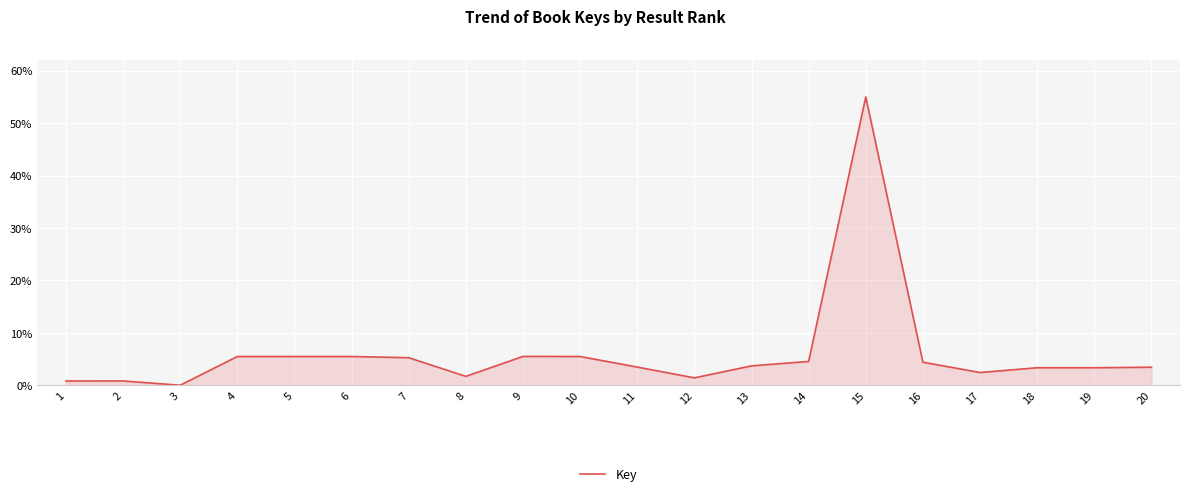

How many interior local peaks (higher than both neighbors) does the data have?

4